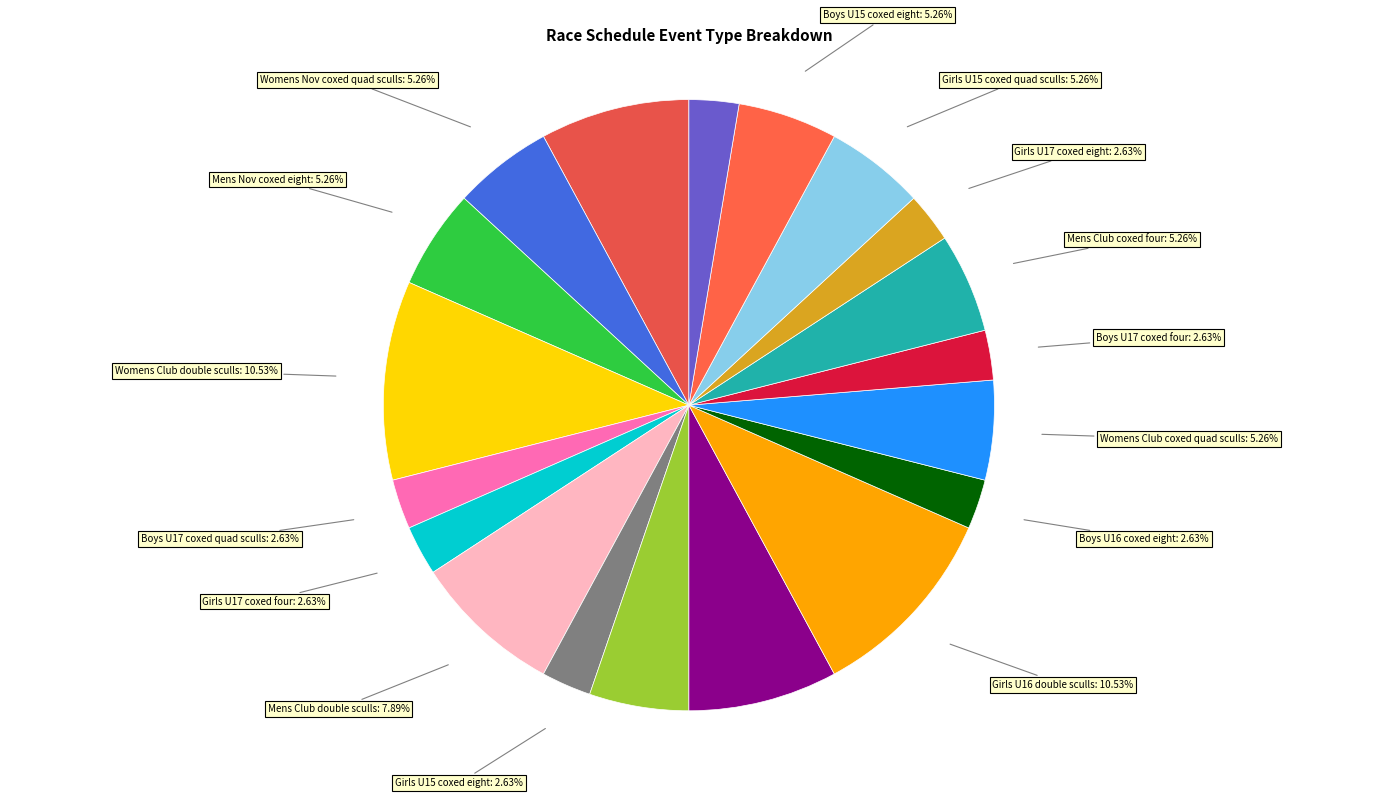

What is the total percentage of Boys U16 coxed eight and Girls U17 coxed four?

5.3%